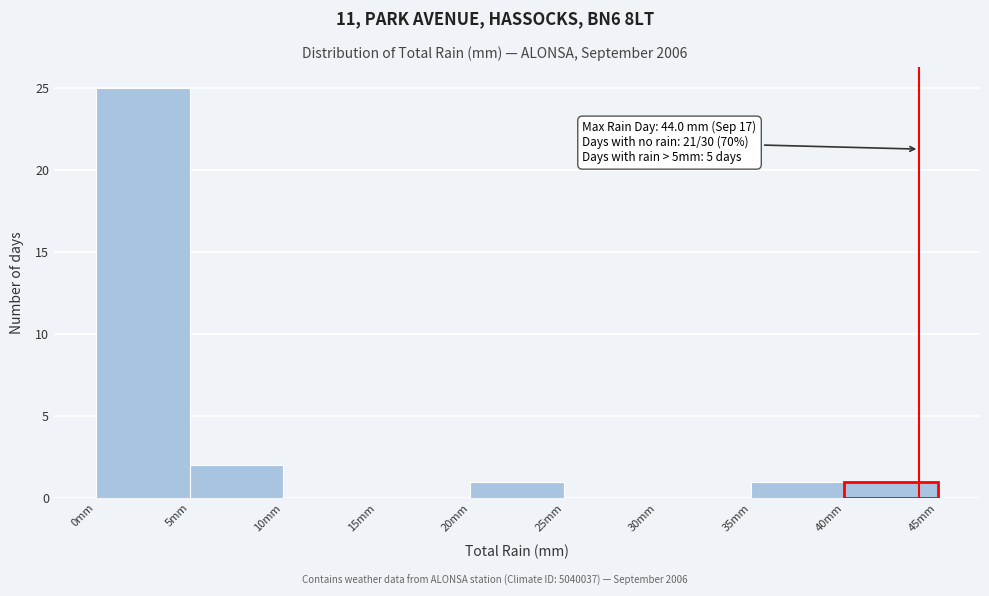

Which range on the x-axis has the tallest bar?

0 to 5